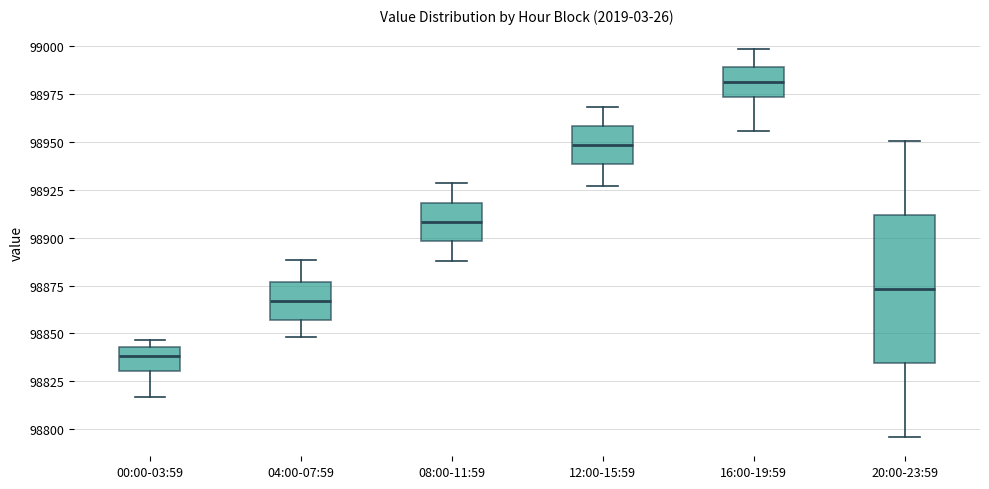

Reading left to right, read every box against the y-axis: the position of its median line, the range the box covers, and the ends of its whiskers. The values are not printed on the chart, so give them approximately, as read against the axis.

00:00-03:59: median 98840, box 98830 to 98845, whiskers 98815 to 98845 (just above the box's upper edge)
04:00-07:59: median 98865, box 98855 to 98875, whiskers 98850 to 98890
08:00-11:59: median 98910, box 98900 to 98920, whiskers 98890 to 98930
12:00-15:59: median 98950, box 98940 to 98960, whiskers 98925 to 98970
16:00-19:59: median 98980, box 98975 to 98990, whiskers 98955 to 99000
20:00-23:59: median 98875, box 98835 to 98910, whiskers 98795 to 98950